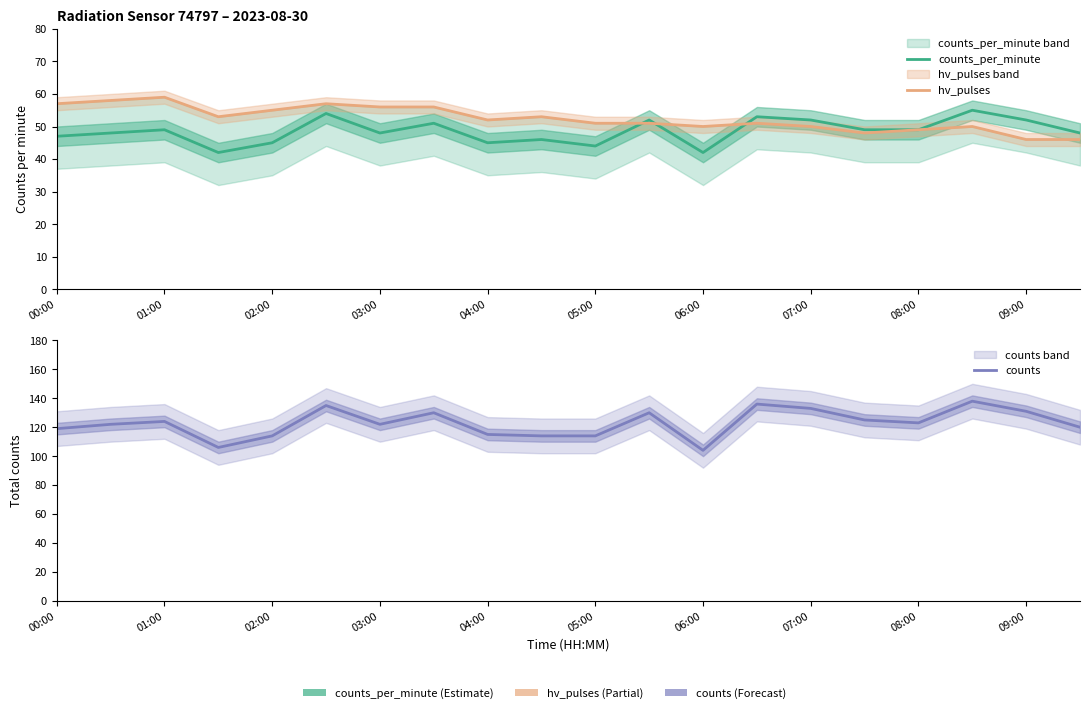

Which has a higher value, 04:00 or 09:00?

09:00